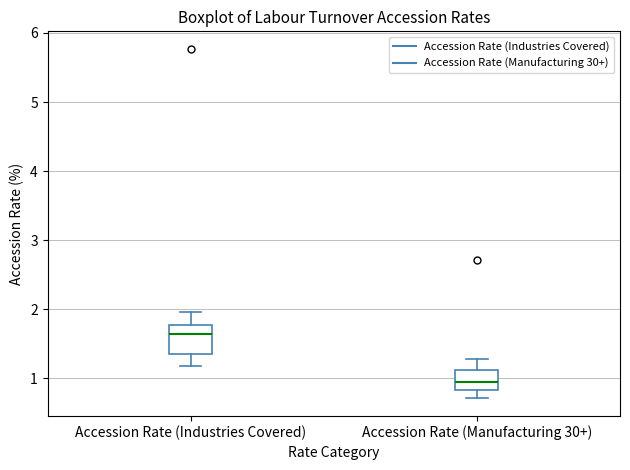

Reading left to right, transcribe this box plot: for each box, give where its median line is, the range the box spans, and where its two whiskers end, as read against the y-axis. The values are not printed on the chart, so give them approximately, as read against the axis.

Accession Rate (Industries Covered): median 1.6, box 1.4 to 1.8, whiskers 1.2 to 2.0
Accession Rate (Manufacturing 30+): median 1.0, box 0.8 to 1.1, whiskers 0.7 to 1.3